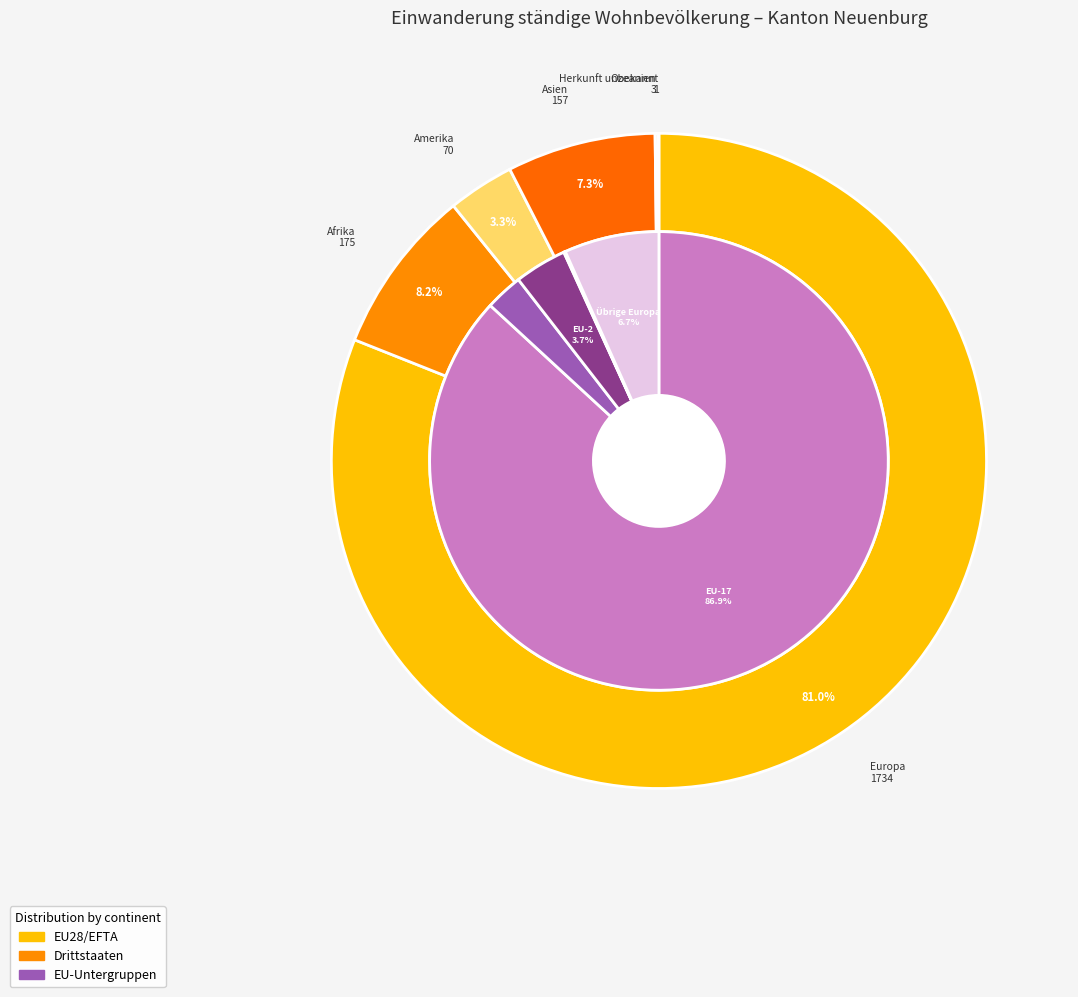

Count the number of slices in the pie.

6